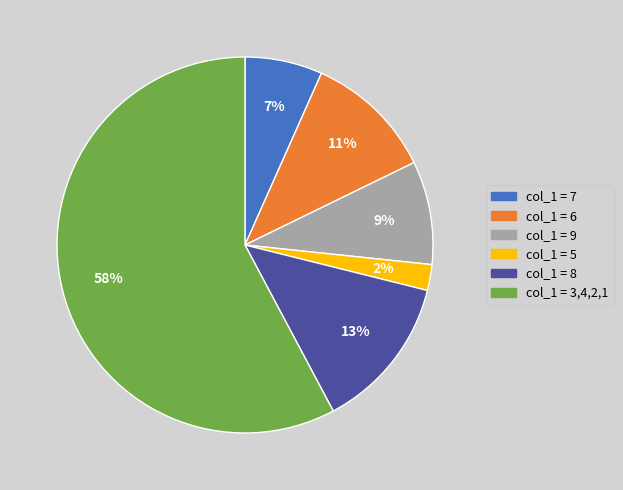

To the nearest percent, what is the difference between the largest and smallest slice percentages?

56%